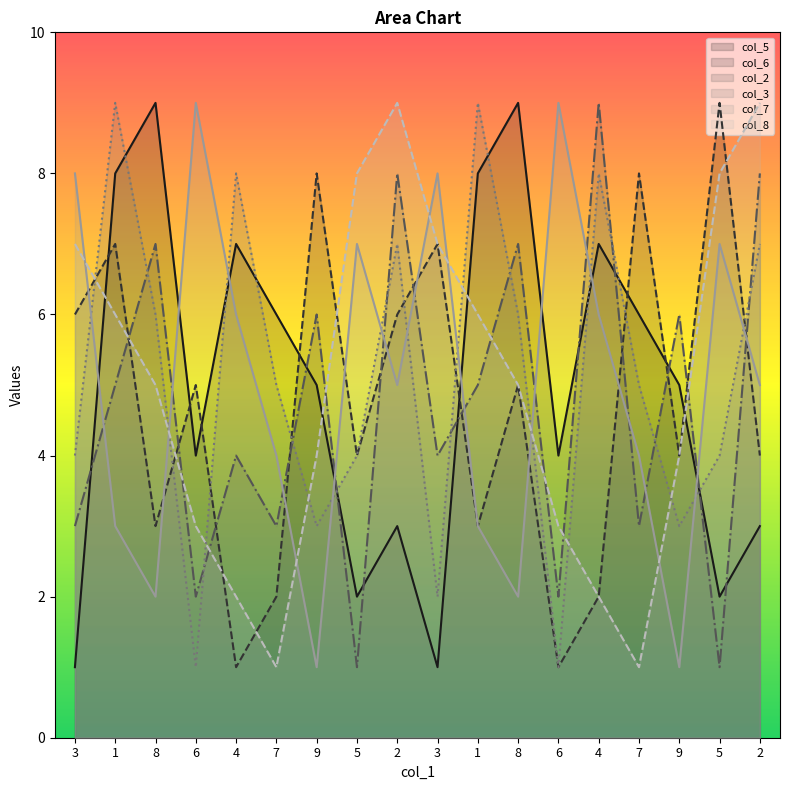

At which label is col_3 closest to 5?

7